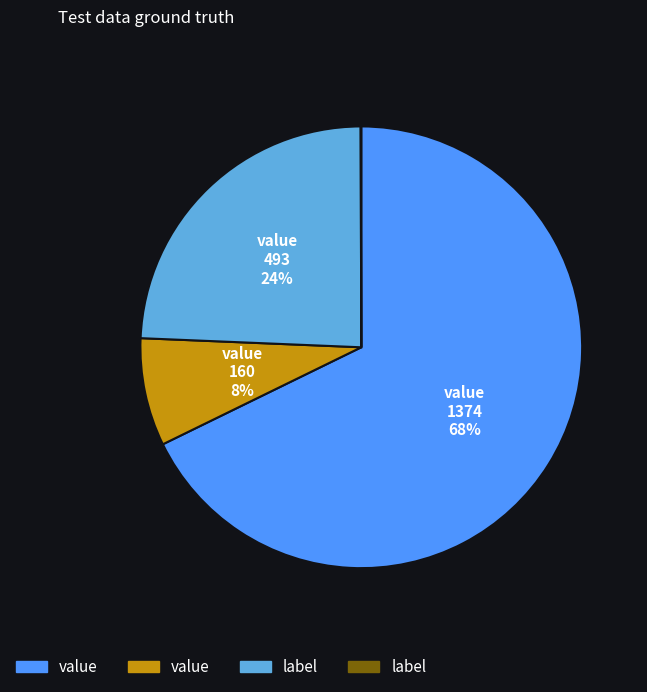

To the nearest percent, what is the difference between the largest and smallest slice percentages?

68%